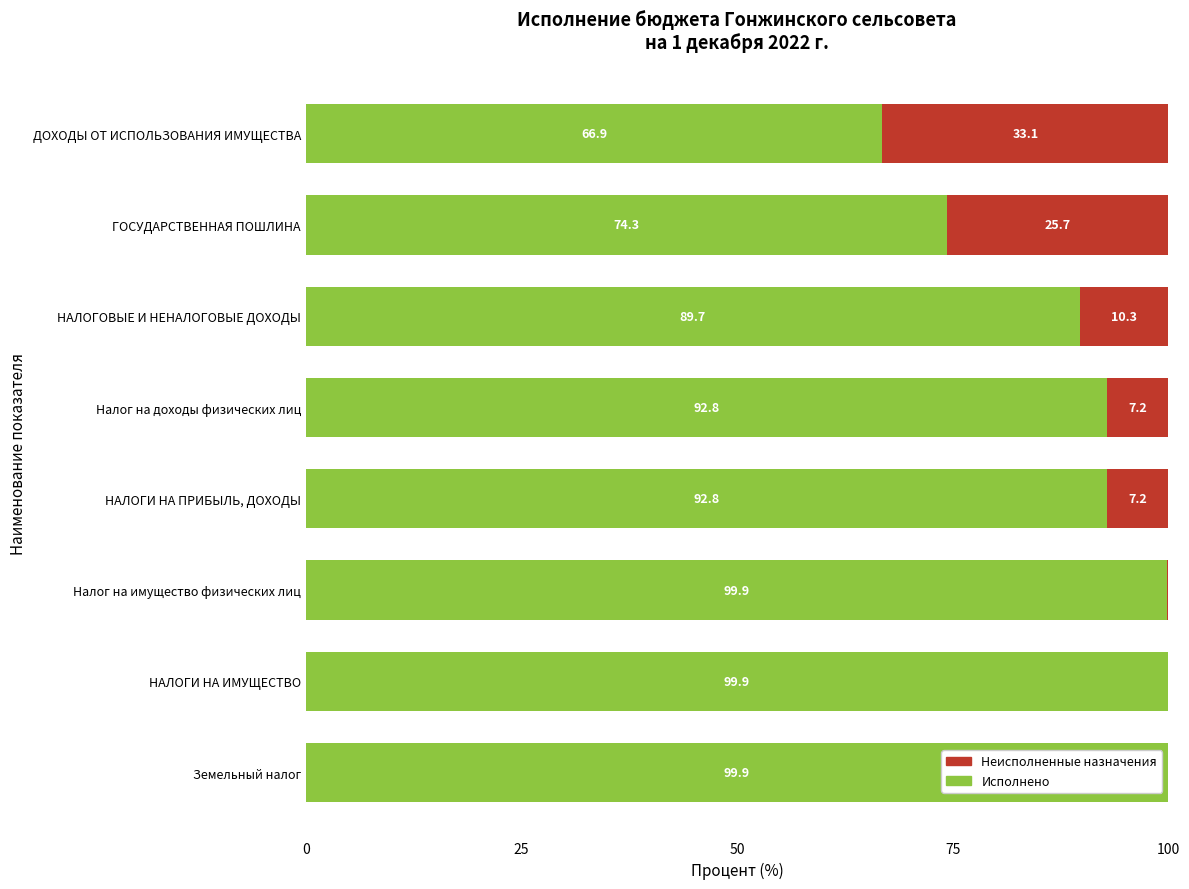

What is the approximate value of Исполнено at Земельный налог?

99.9